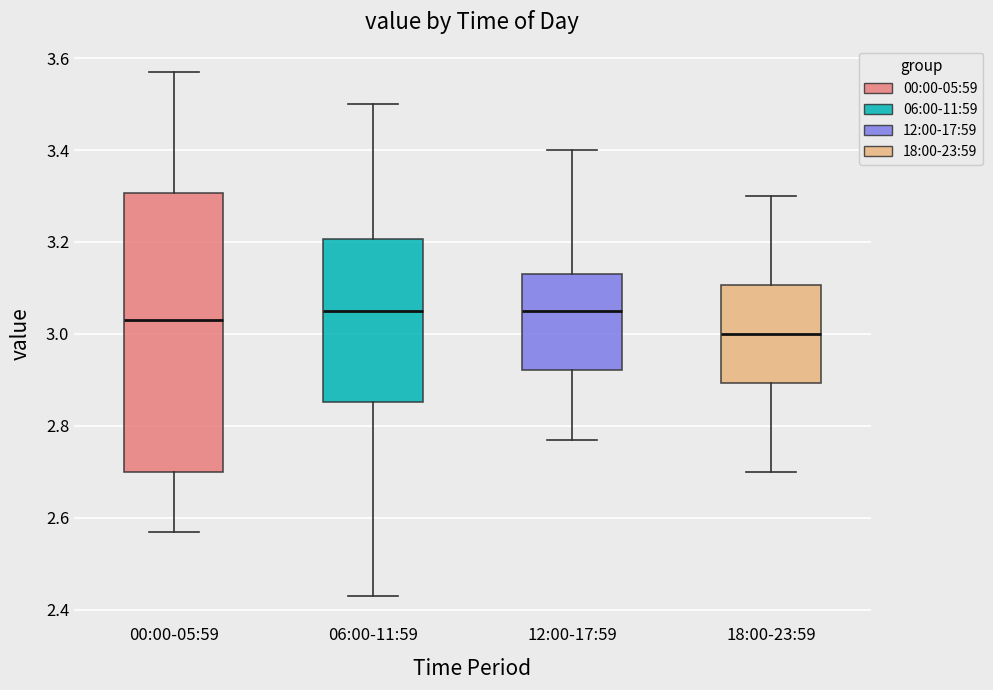

Reading left to right, transcribe this box plot: for each box, give where its median line is, the range the box spans, and where its two whiskers end, as read against the y-axis. The values are not printed on the chart, so give them approximately, as read against the axis.

00:00-05:59: median 3.04, box 2.70 to 3.30, whiskers 2.58 to 3.58
06:00-11:59: median 3.06, box 2.86 to 3.20, whiskers 2.44 to 3.50
12:00-17:59: median 3.06, box 2.92 to 3.14, whiskers 2.78 to 3.40
18:00-23:59: median 3.00, box 2.90 to 3.10, whiskers 2.70 to 3.30